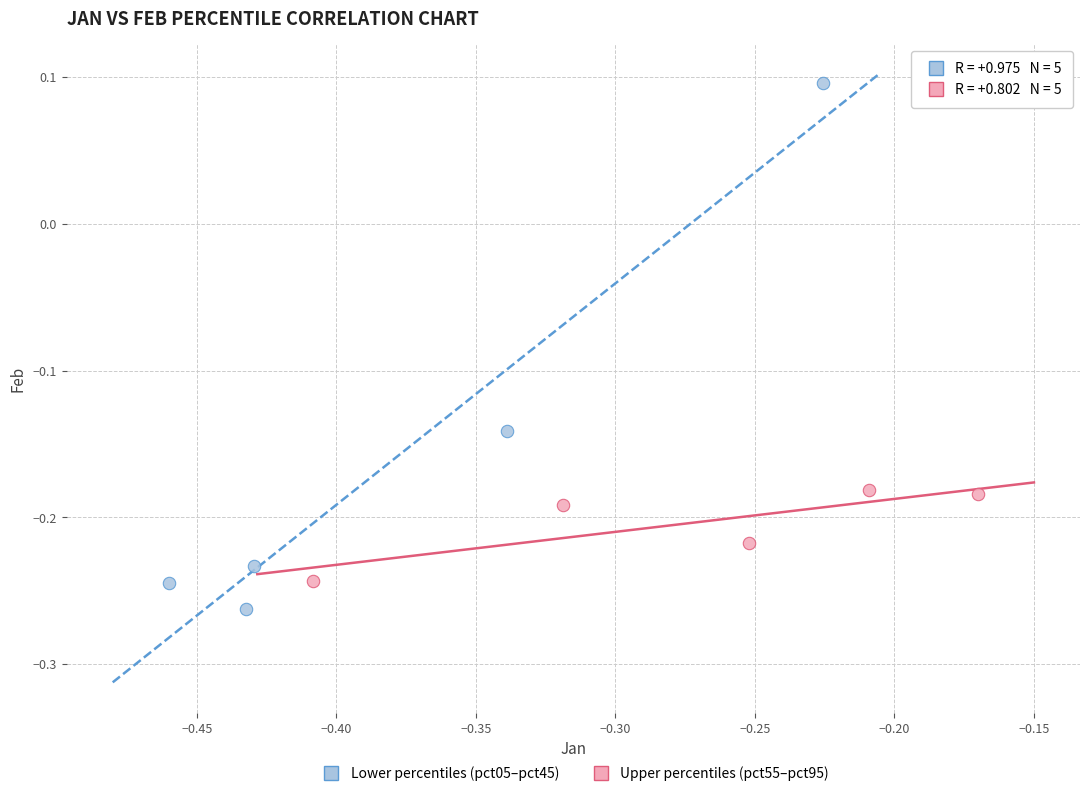

Which series reaches the maximum Y coordinate?

Lower percentiles (pct05–pct45)